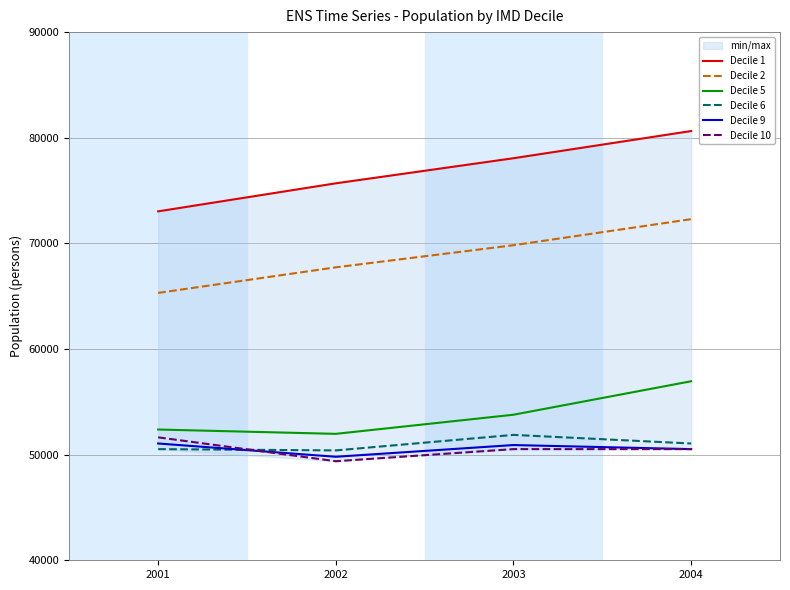

What are all the series names shown in the legend?

Decile 1, Decile 2, Decile 5, Decile 6, Decile 9, Decile 10